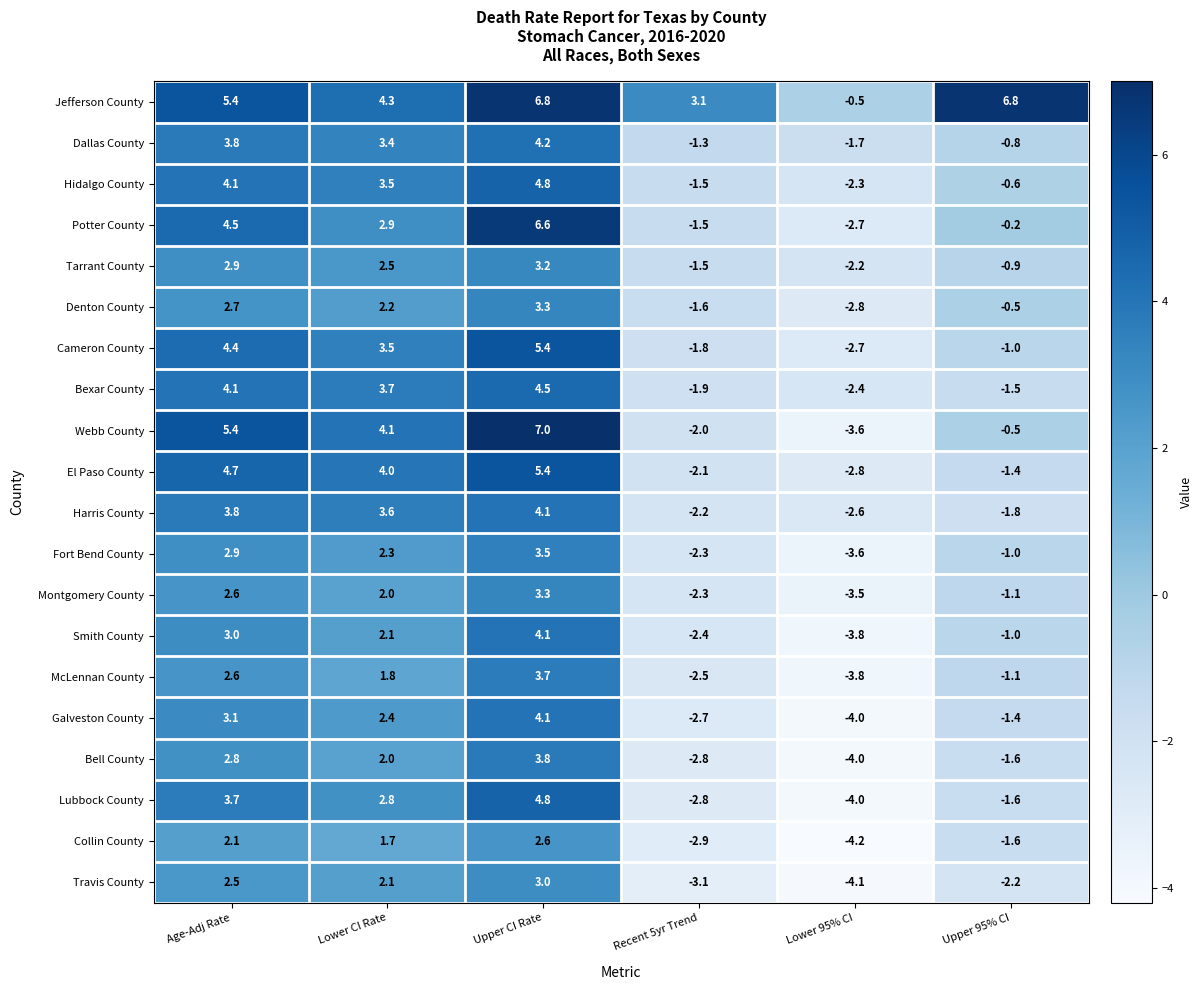

Is it true that Galveston County equals 3.4 at Lower CI Rate?

False